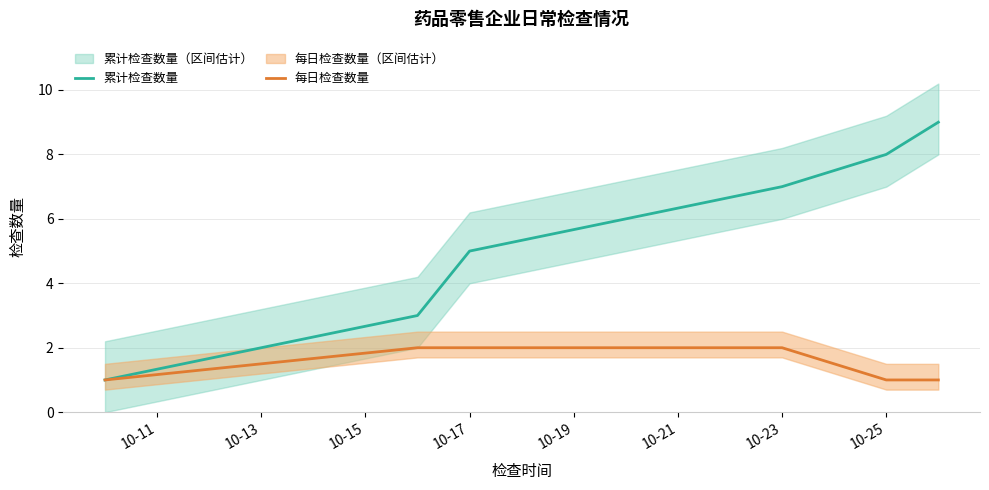

What is the value of the 每日检查数量 point at the 1st from the left?

1